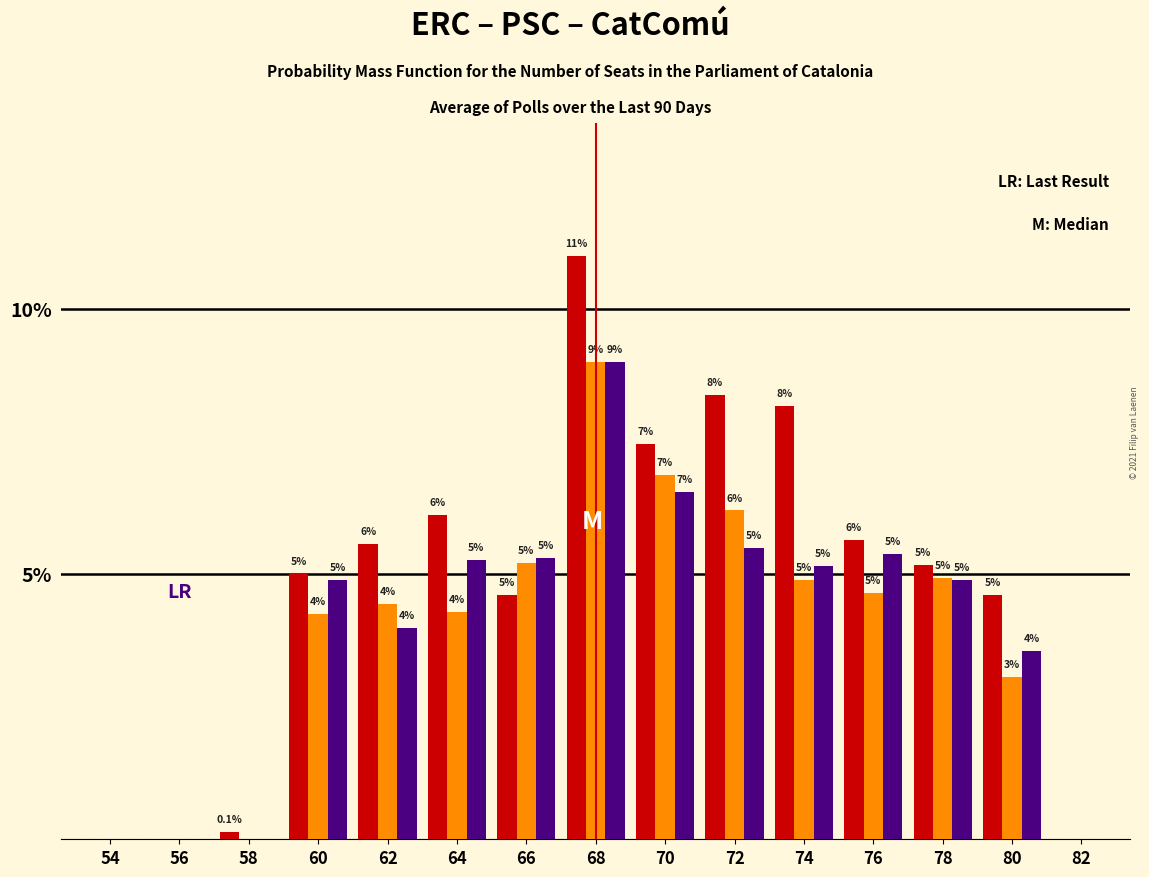

At which category is the sum across all series the highest?

68